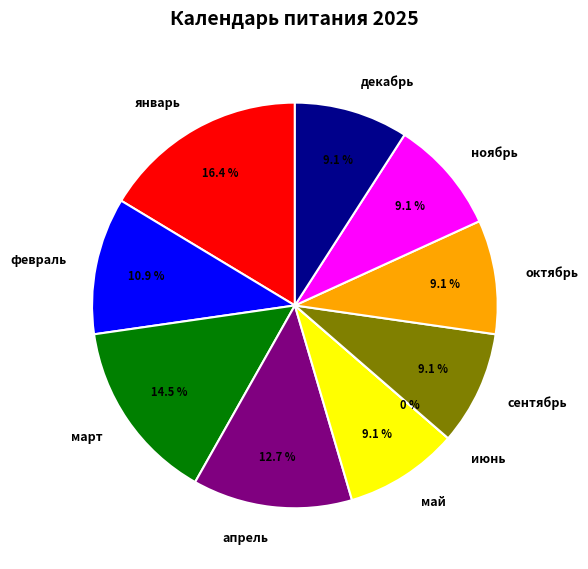

To the nearest percent, what is the difference between the июнь and январь slice percentages?

16%